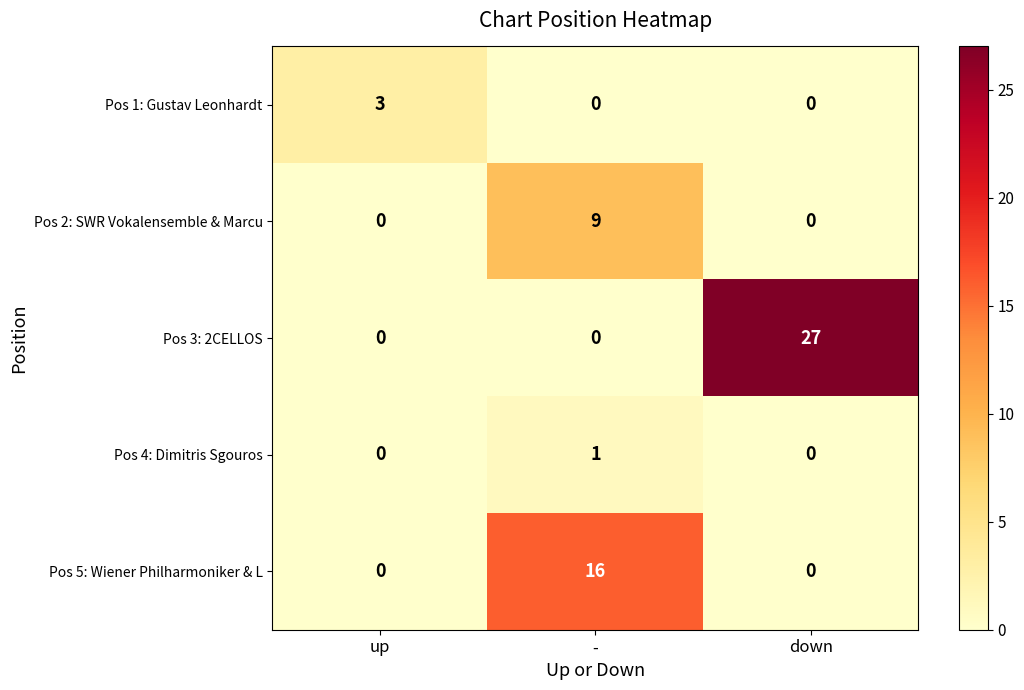

The Pos 5: Wiener Philharmoniker & L series shows 10 at up. True or false?

False